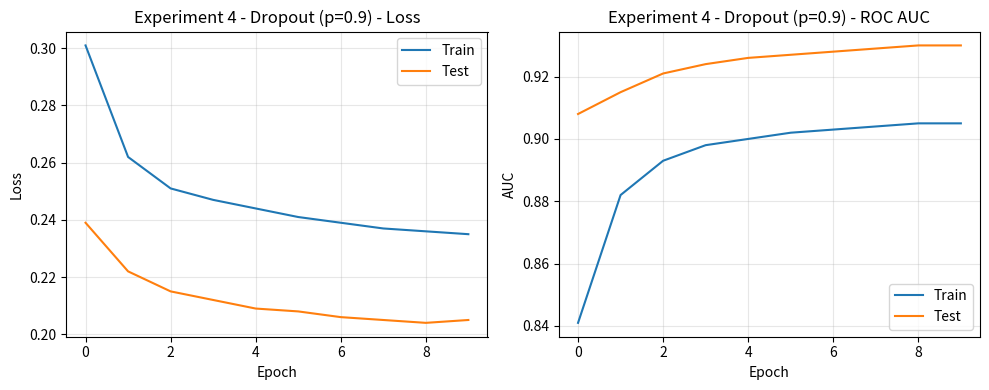

At which label does Train reach its peak?

8